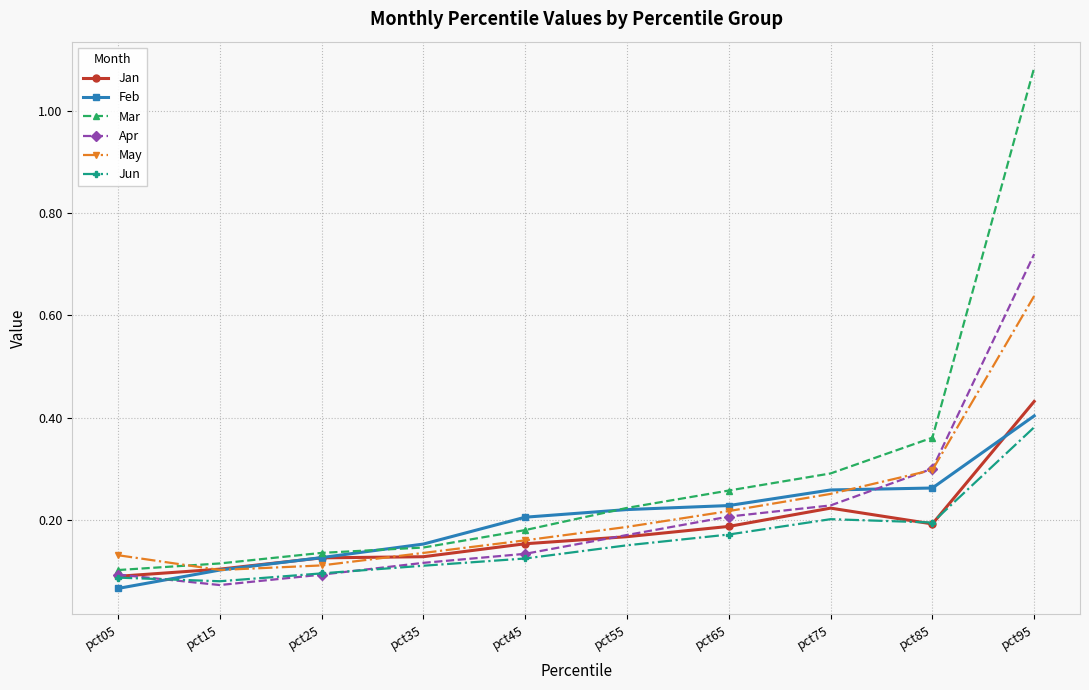

Does the chart display data point markers on the line(s)?

Yes